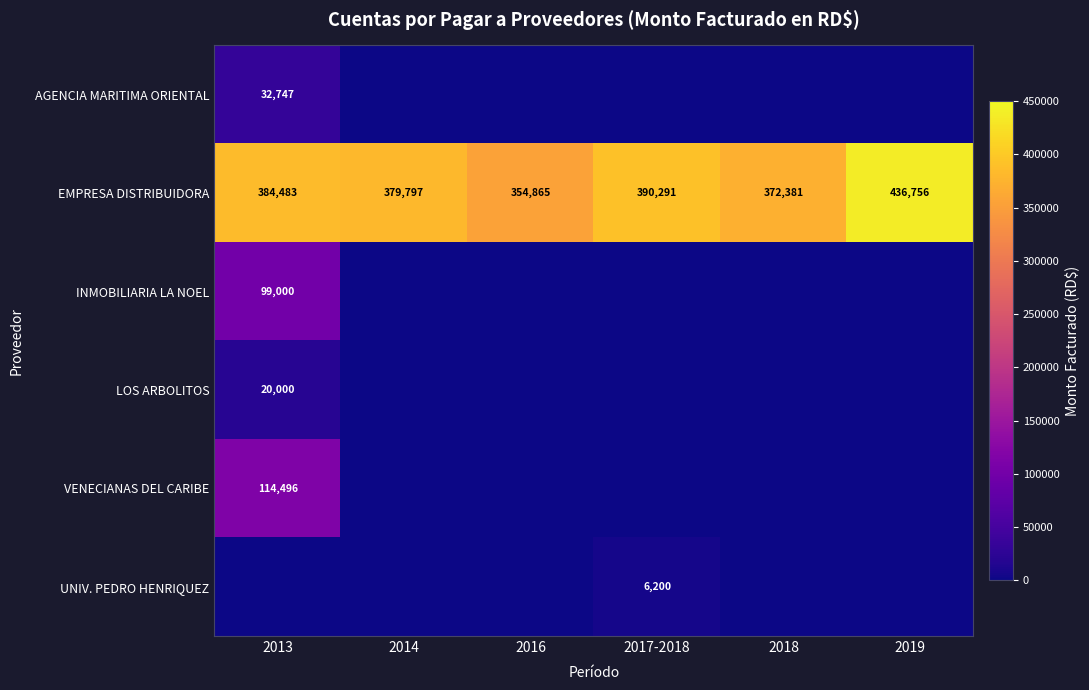

Read the EMPRESA DISTRIBUIDORA value at 2017-2018, to the nearest 50.

390300